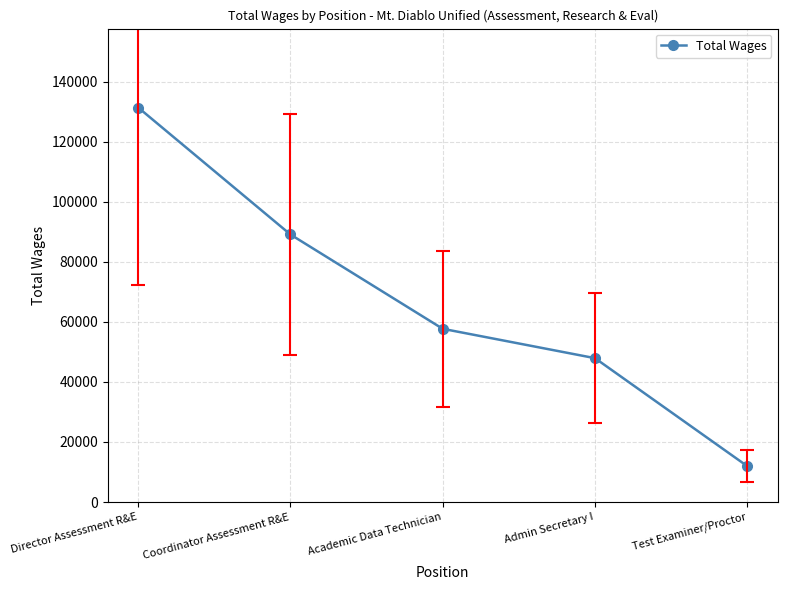

Does the chart display data point markers on the line(s)?

Yes